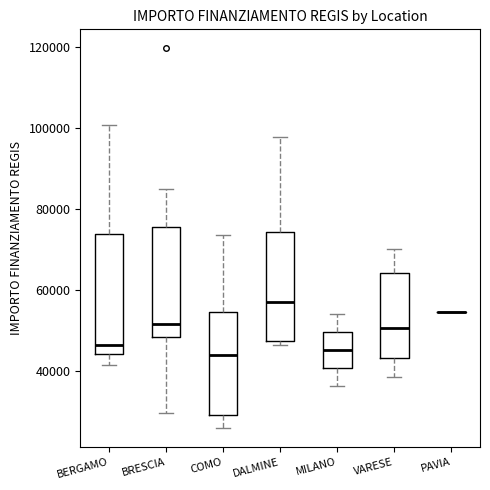

Which box is the tallest, from its lower edge to its upper edge?

BERGAMO